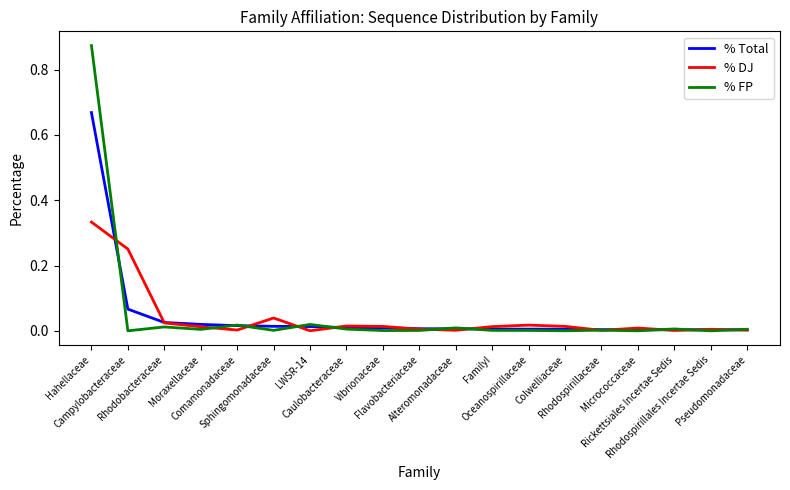

List the series in order of their peak value, lowest first.

% DJ, % Total, % FP